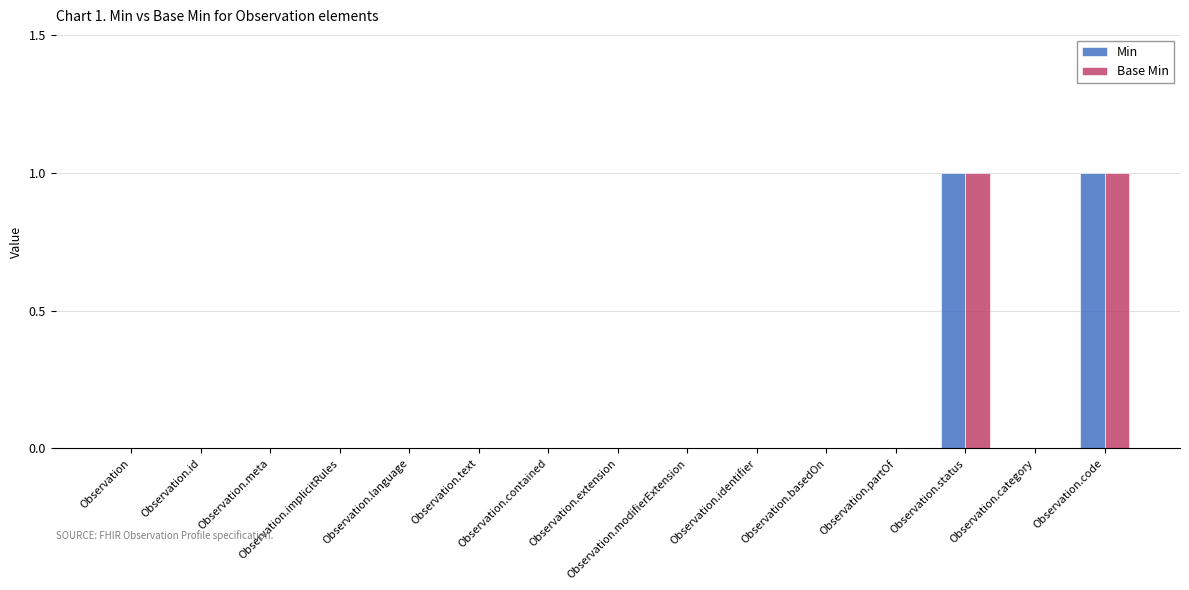

What is the maximum value for Base Min?

1